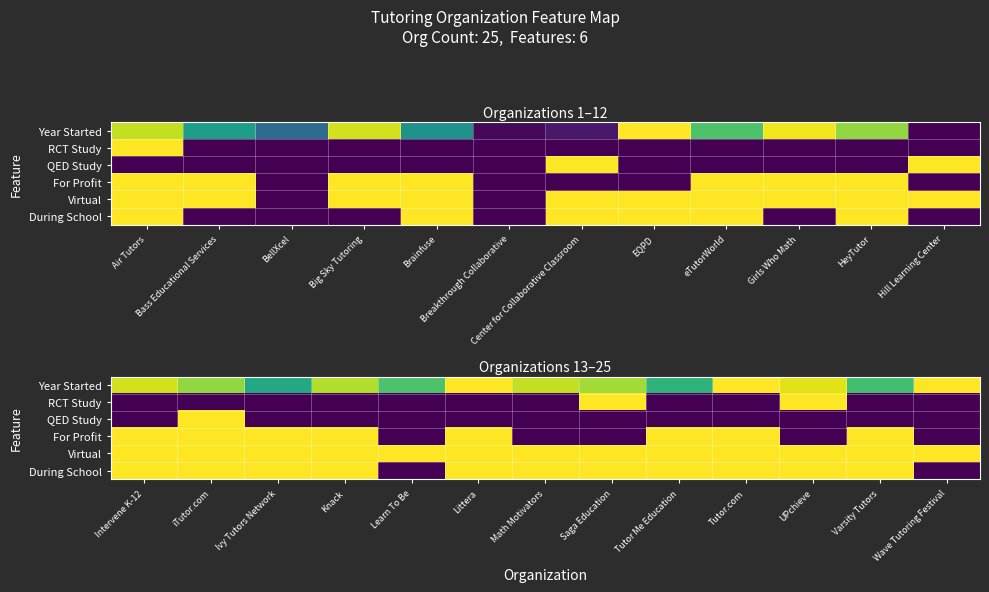

At Learn To Be, list the series in order from smallest to largest.

RCT Study, QED Study, For Profit, During School, Year Started, Virtual